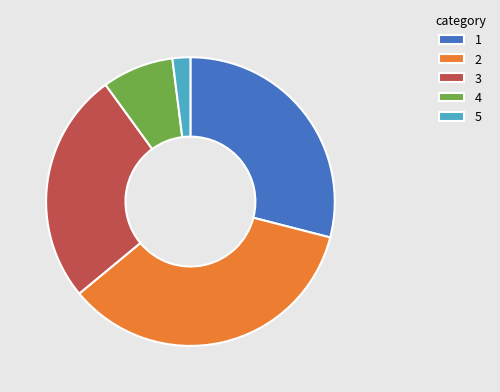

Is the sum of 1 and 2 greater than half?

Yes